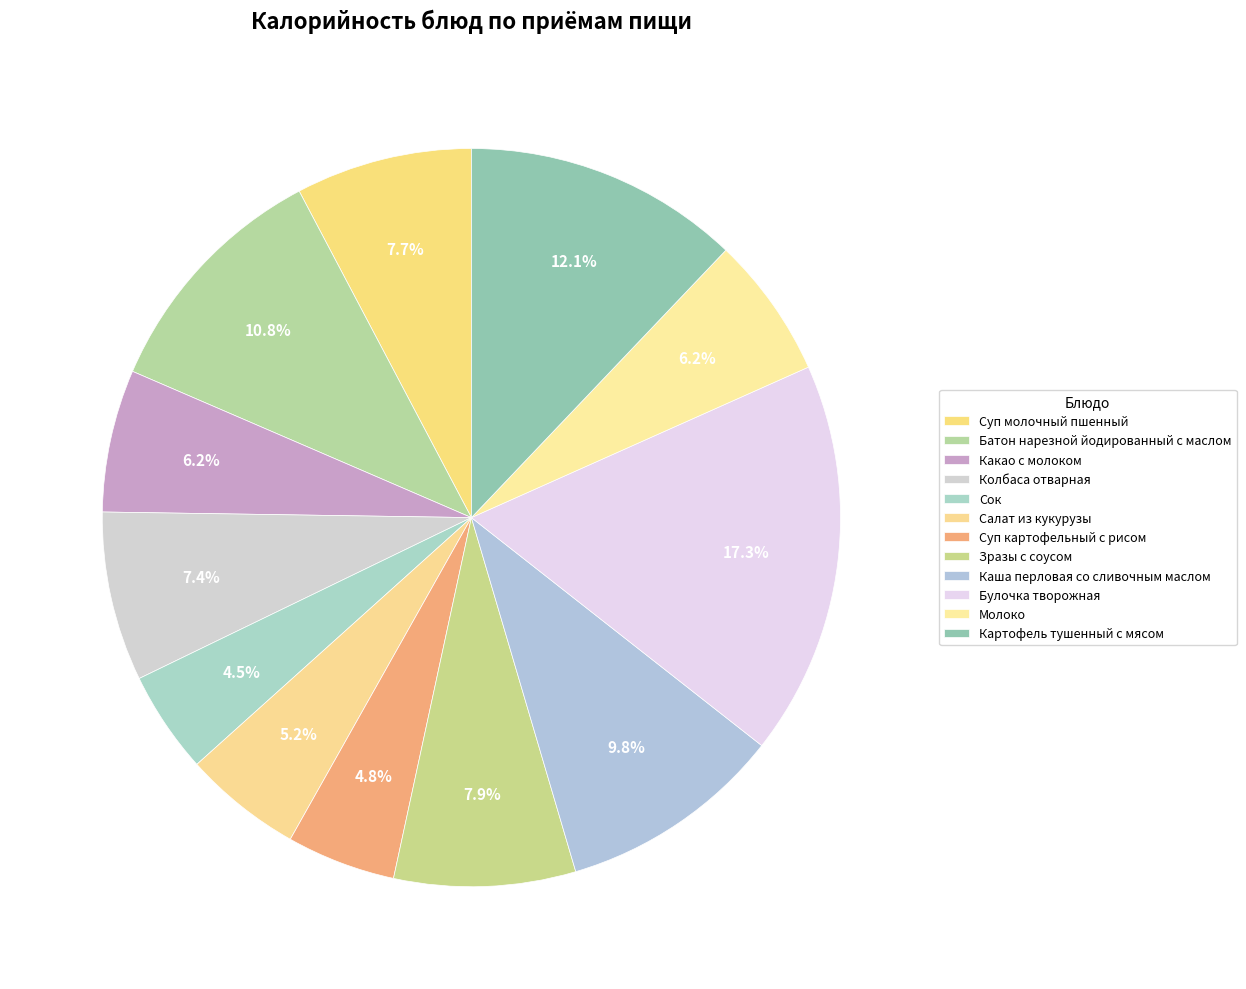

How many segments does this pie chart have?

12